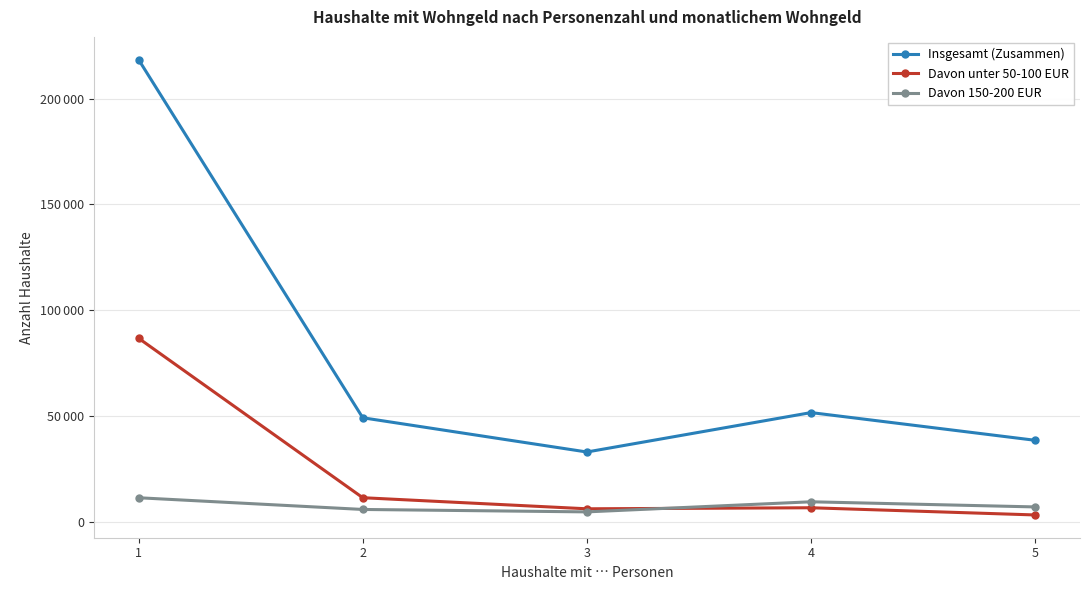

Does the chart have visible grid lines?

Yes